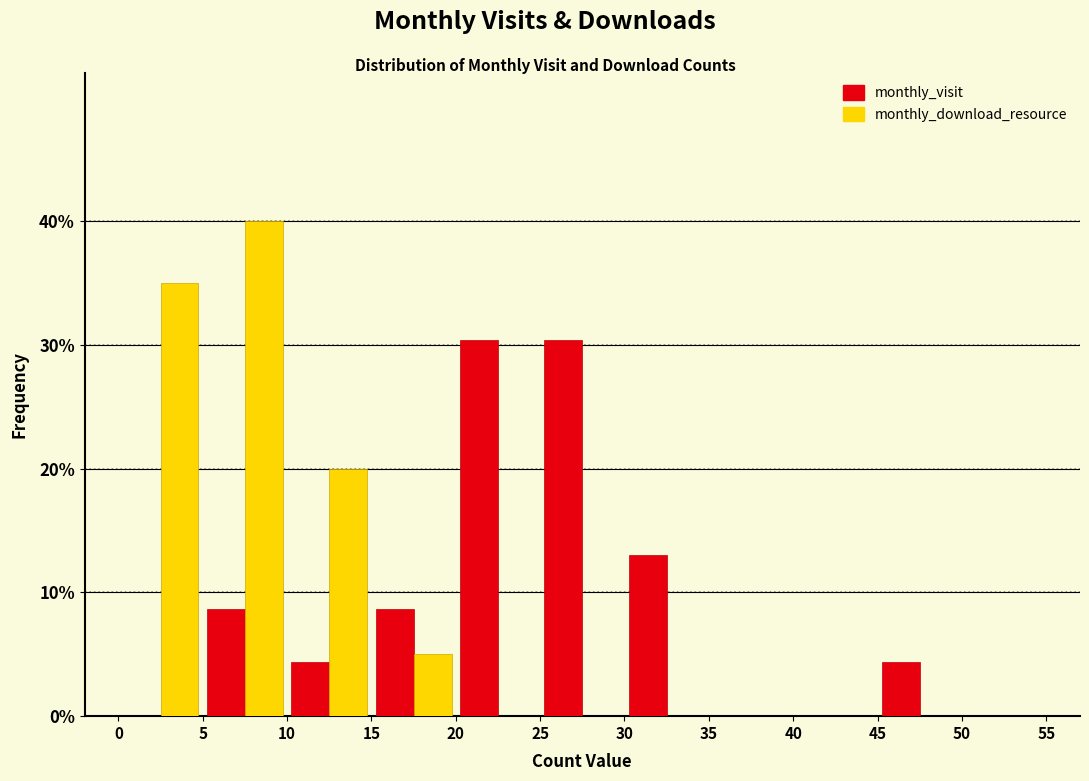

Reading left to right, transcribe this chart: for each range on the x-axis, give the height of each series' bar. The values are not printed on the chart, so give them approximately, as read against the axis.

0 to 5: monthly_visit=0	monthly_download_resource=35
5 to 10: monthly_visit=9	monthly_download_resource=40
10 to 15: monthly_visit=4	monthly_download_resource=20
15 to 20: monthly_visit=9	monthly_download_resource=5
20 to 25: monthly_visit=30	monthly_download_resource=0
25 to 30: monthly_visit=30	monthly_download_resource=0
30 to 35: monthly_visit=13	monthly_download_resource=0
35 to 40: monthly_visit=0	monthly_download_resource=0
40 to 45: monthly_visit=0	monthly_download_resource=0
45 to 50: monthly_visit=4	monthly_download_resource=0
50 to 55: monthly_visit=0	monthly_download_resource=0